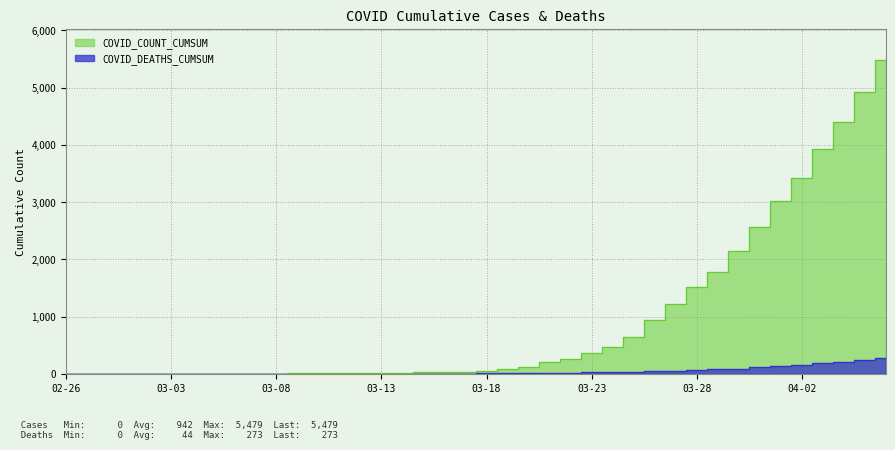

Between 2020-03-29 and 2020-03-12, which is larger?

2020-03-29